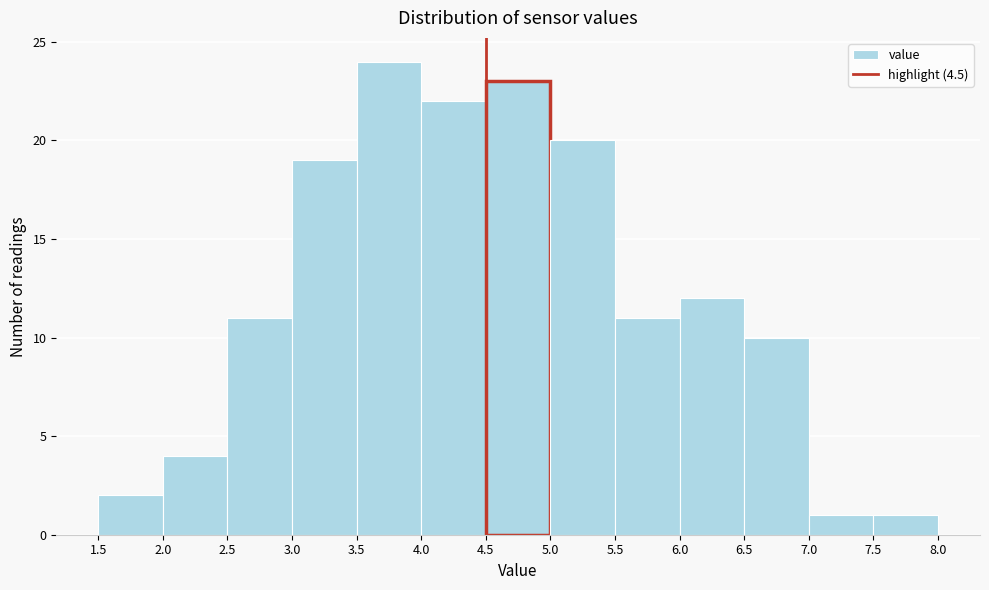

Reading left to right, transcribe this chart: for each bar, give the range it covers on the x-axis and its height. The values are not printed on the chart, so give them approximately, as read against the axis.

1.5 to 2.0: 2
2.0 to 2.5: 4
2.5 to 3.0: 11
3.0 to 3.5: 19
3.5 to 4.0: 24
4.0 to 4.5: 22
4.5 to 5.0: 23
5.0 to 5.5: 20
5.5 to 6.0: 11
6.0 to 6.5: 12
6.5 to 7.0: 10
7.0 to 7.5: 1
7.5 to 8.0: 1